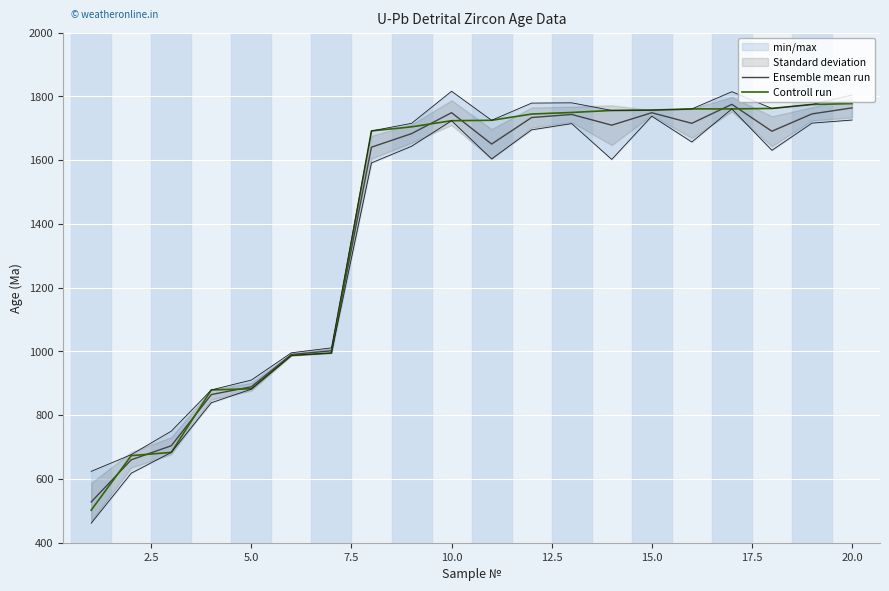

How many intersections are there between Controll run and Ensemble mean run?

9